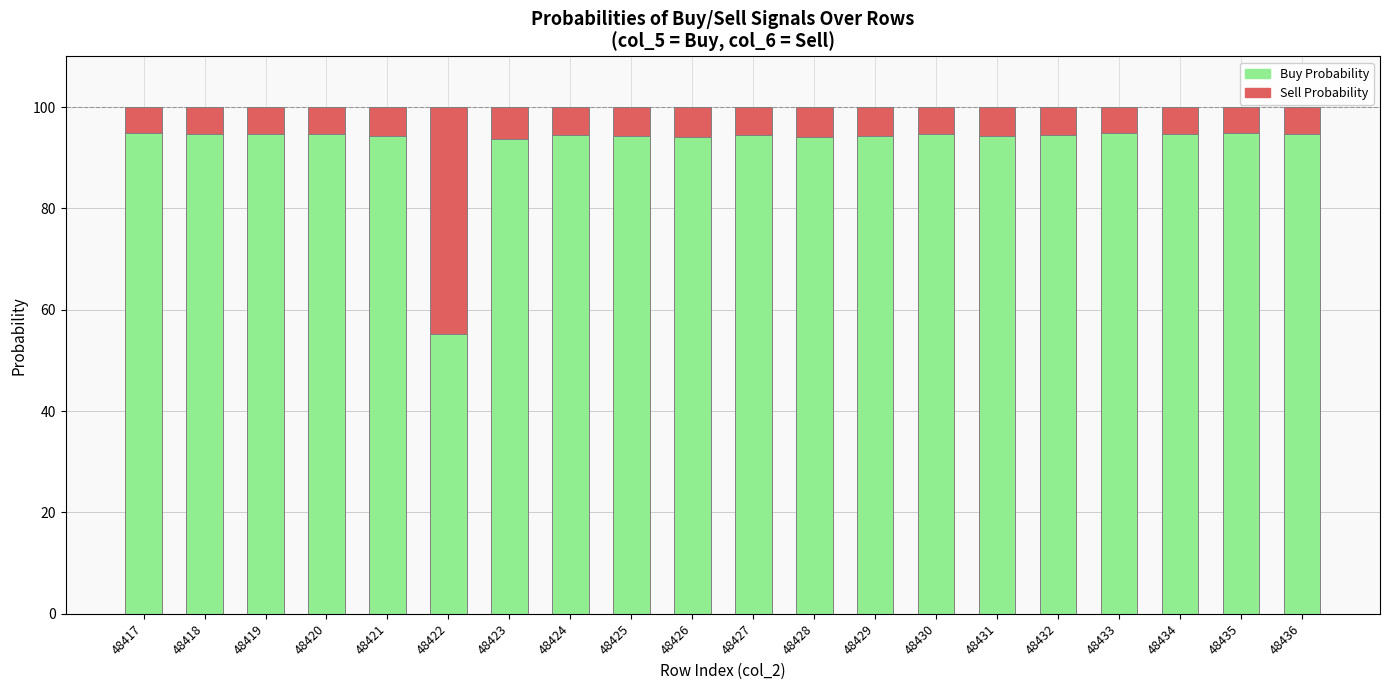

True or false: Buy Probability has a value of 94.3 at 48425.

True